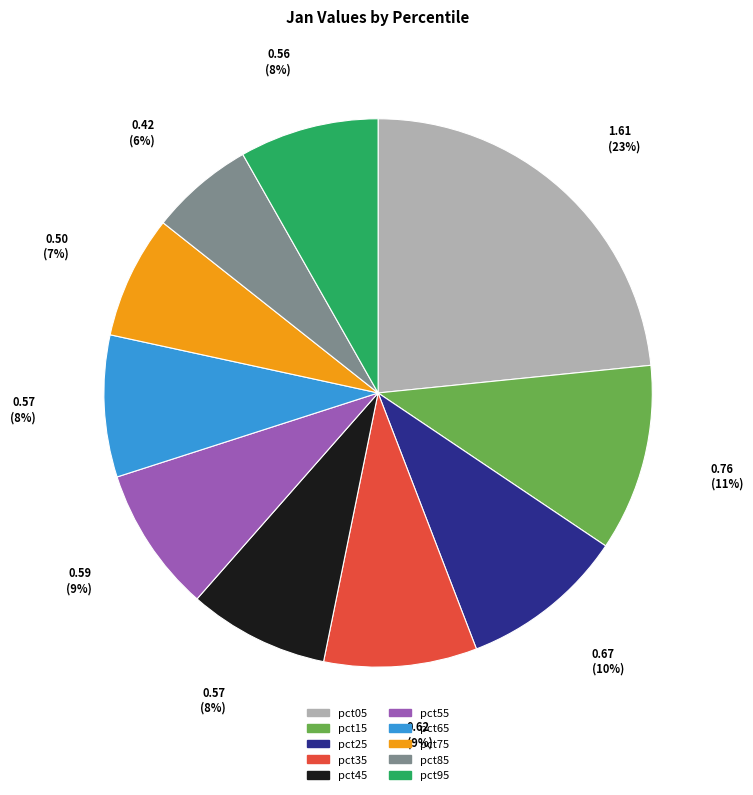

Combined, do pct85 and pct55 account for over 50%?

No